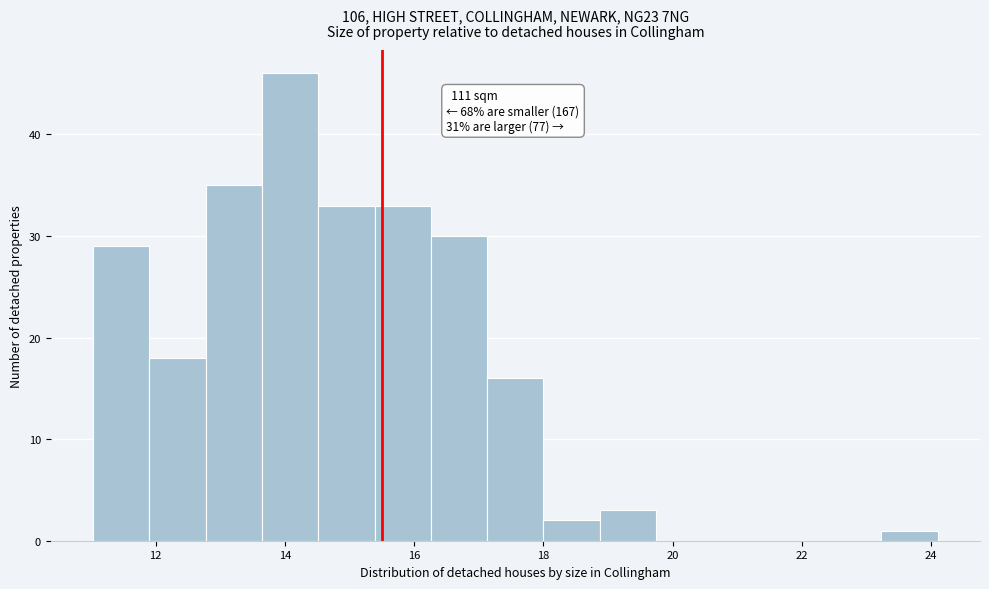

Over which range of the x-axis is the bar tallest?

13.6 to 14.6